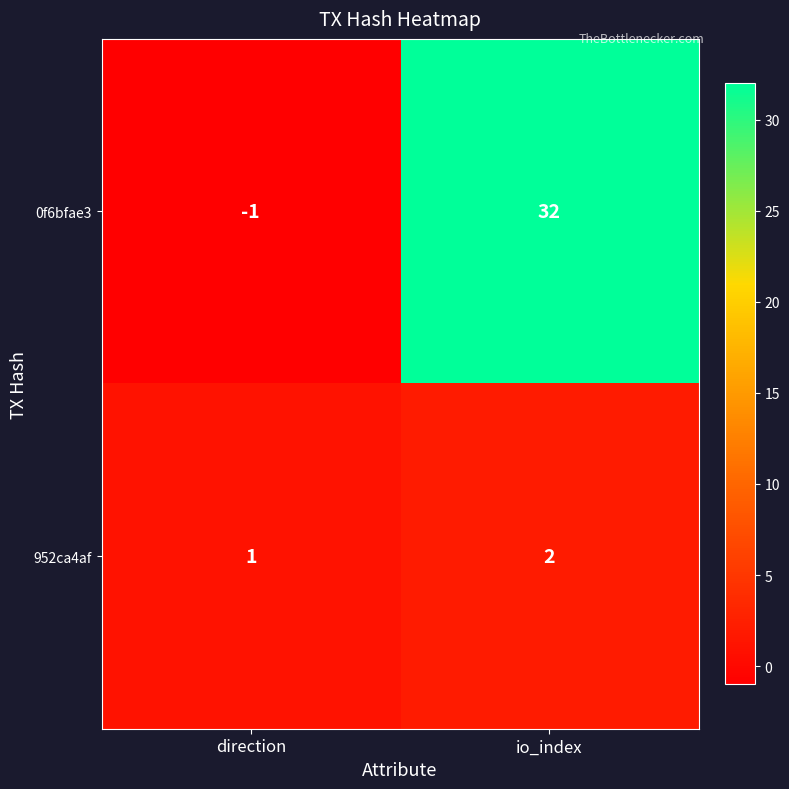

What is the sum of the 0f6bfae3 values at direction and io_index?

31